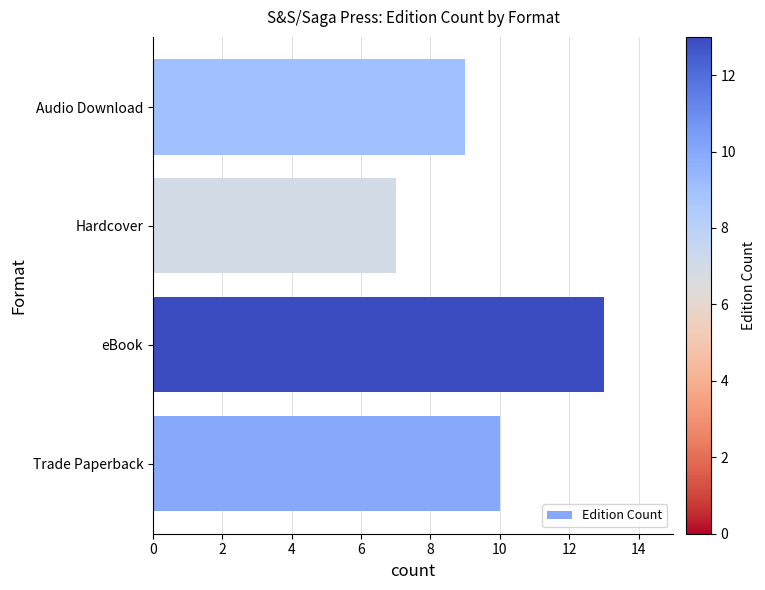

Which has a higher value, Trade Paperback or Hardcover?

Trade Paperback